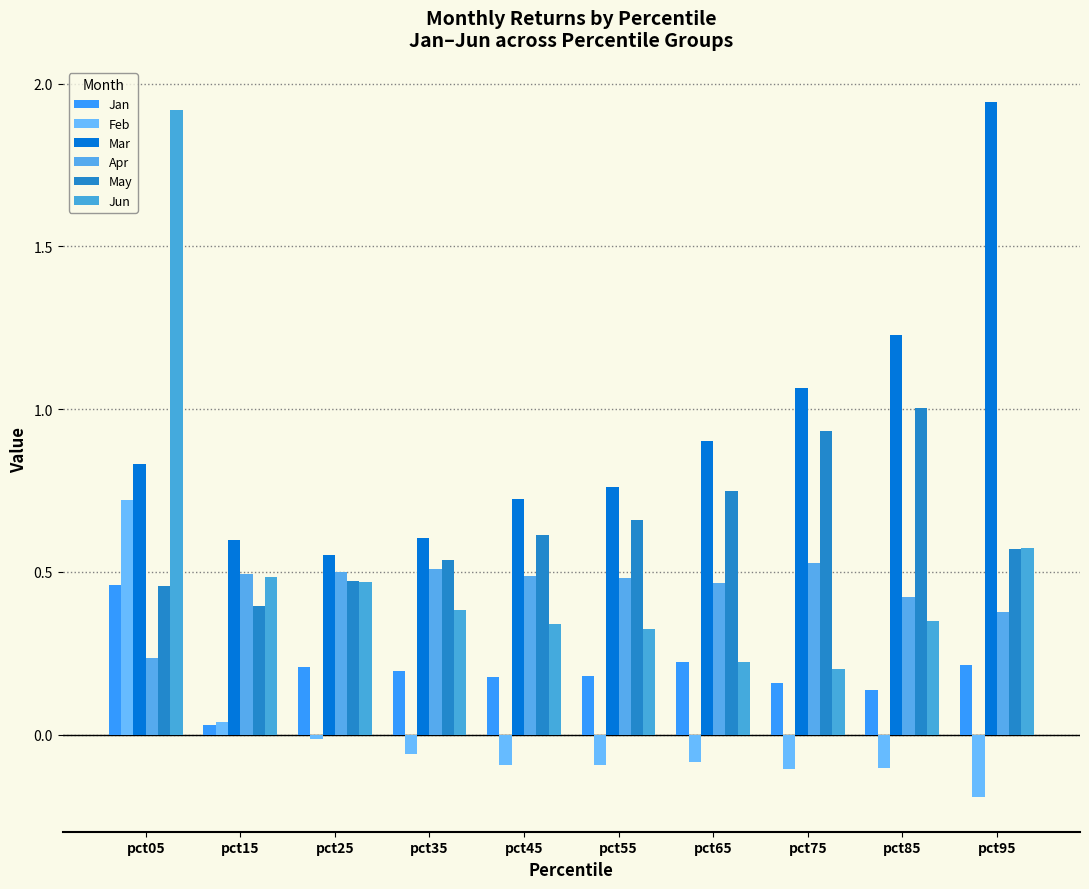

What are all the series names shown in the legend?

Jan, Feb, Mar, Apr, May, Jun